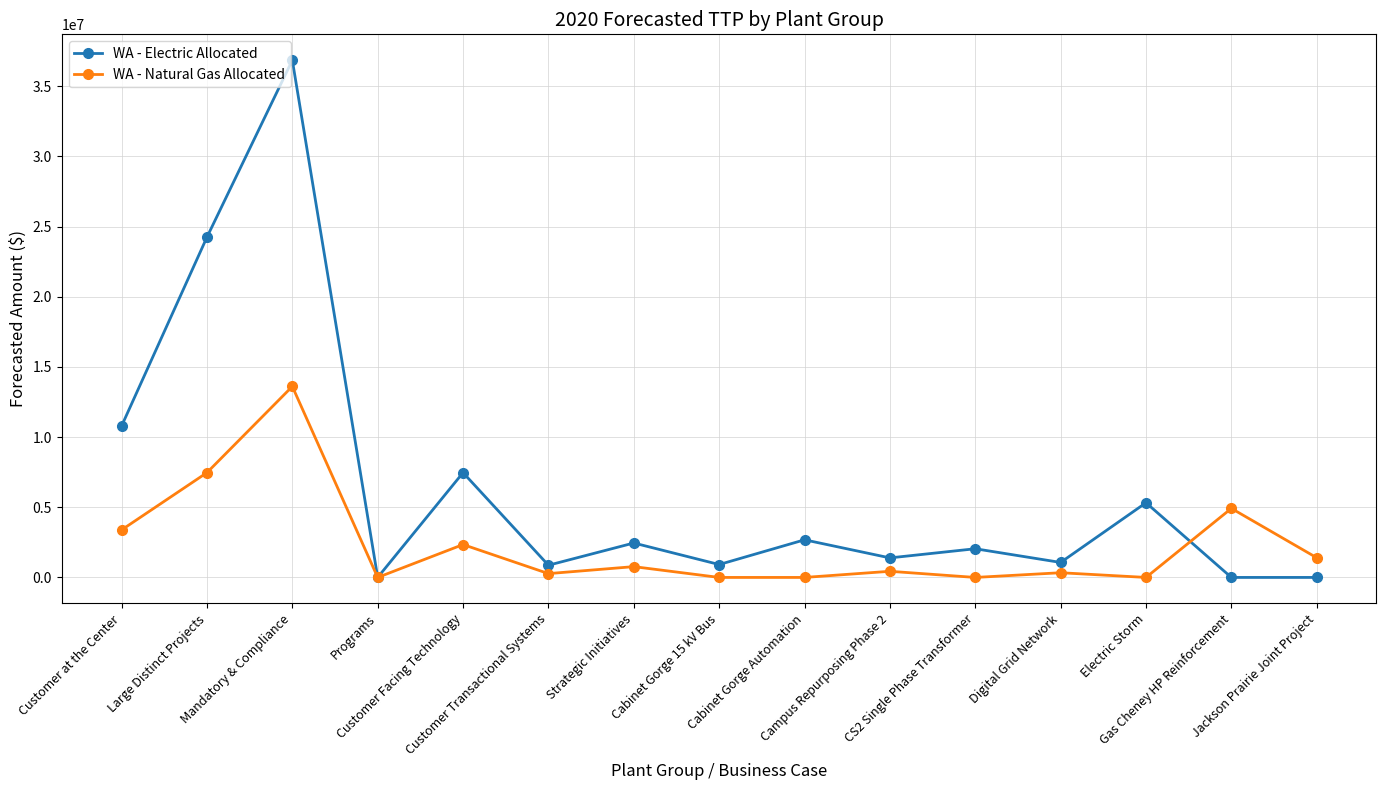

True or false: WA - Natural Gas Allocated has more than 0 points higher than both neighbors.

True